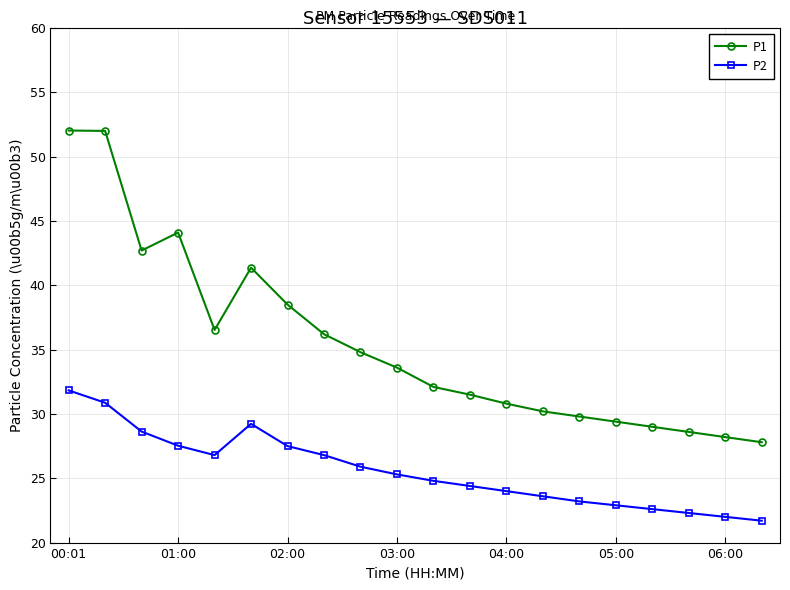

Does the chart display data point markers on the line(s)?

Yes